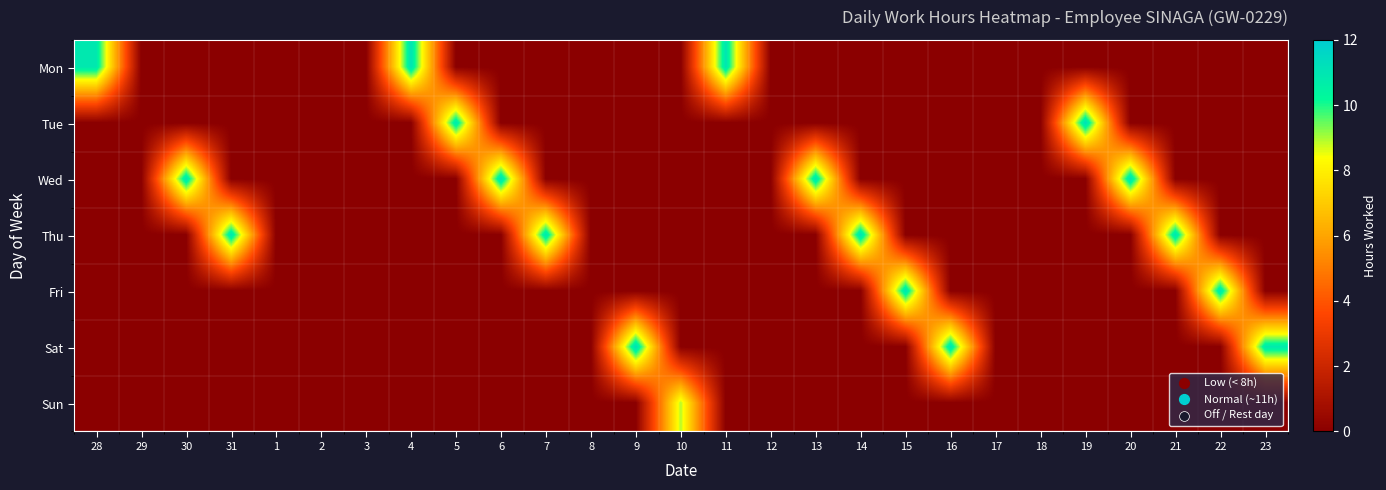

Count the number of data series in this chart.

7